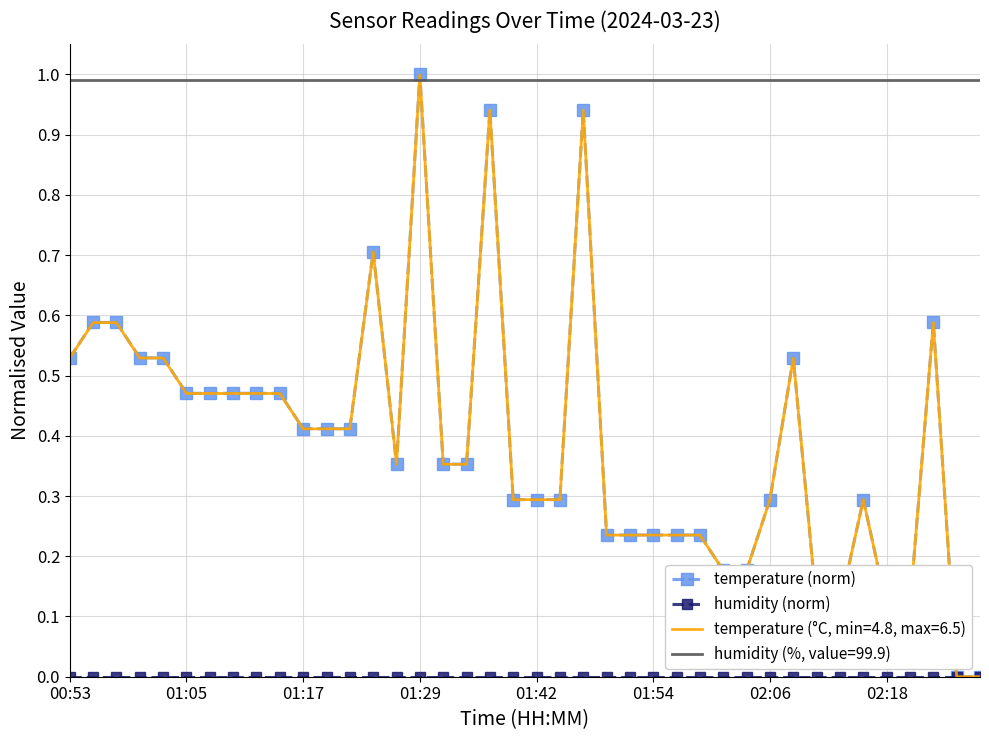

Which series has the largest range (max minus min)?

temperature (norm)